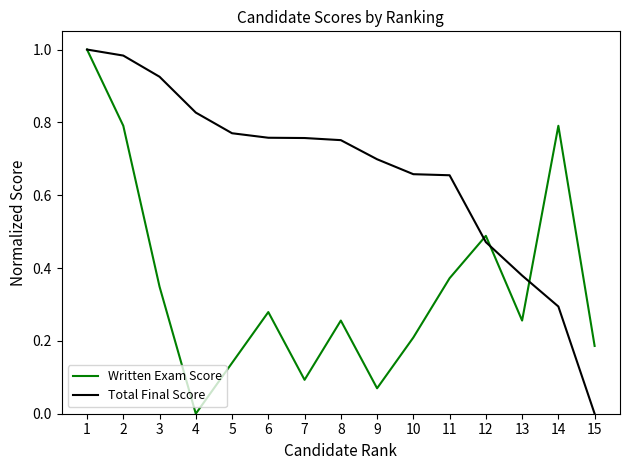

Which series has the largest total across all categories?

Total Final Score